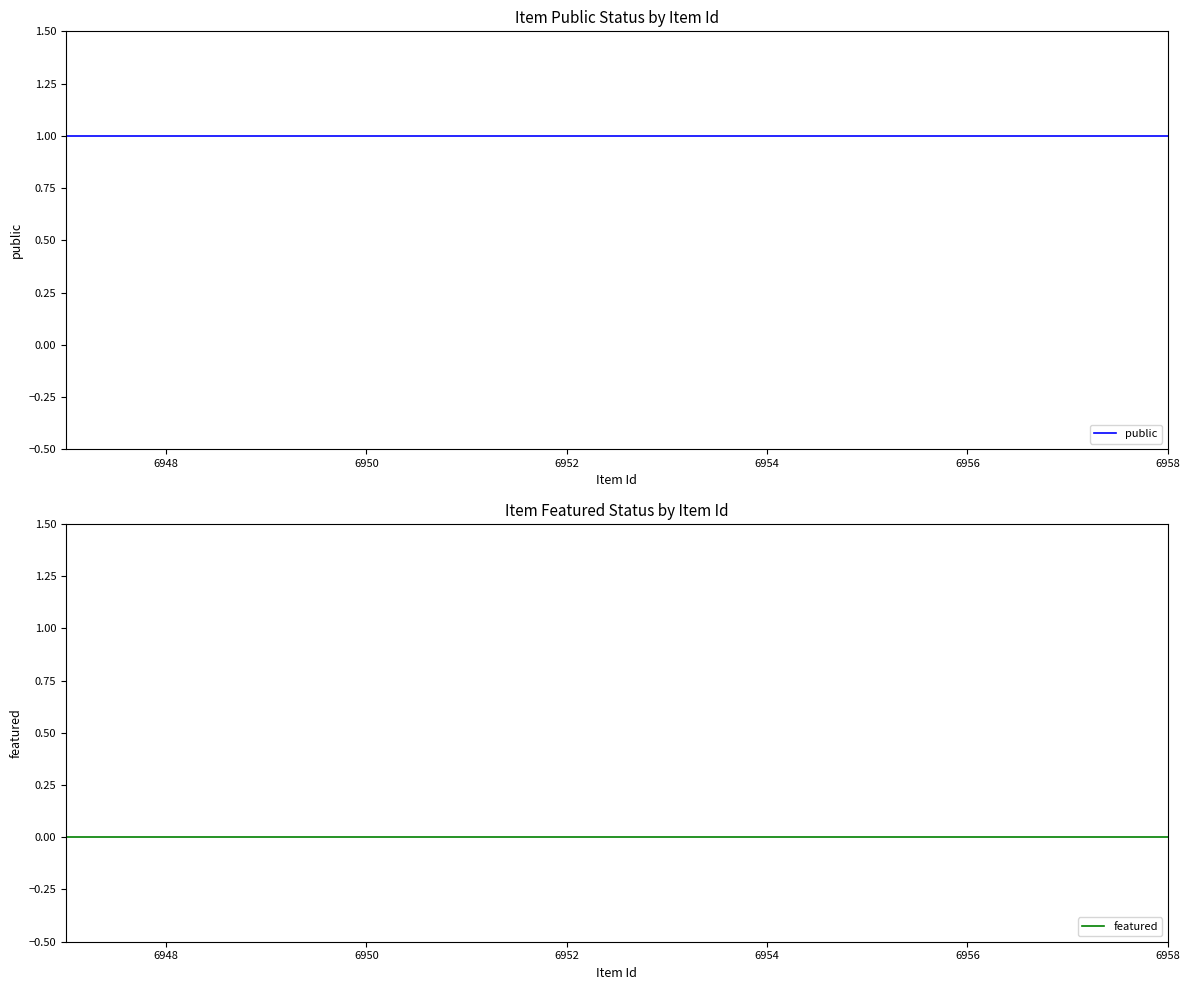

What is the difference between the highest and lowest values at 6958?

1